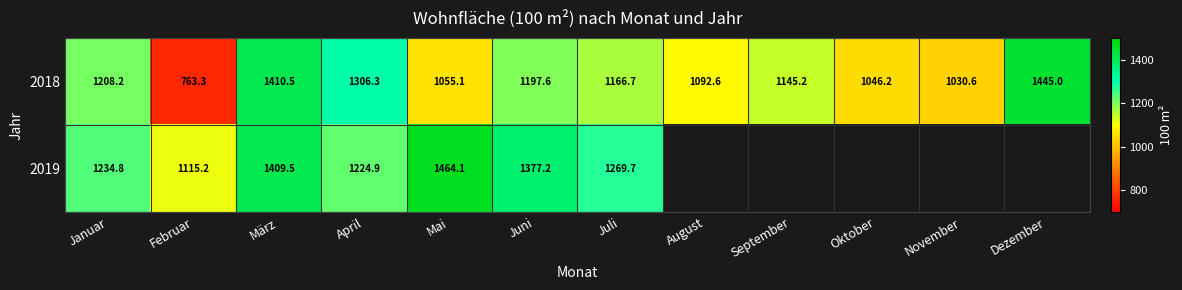

How many categories are shown in the chart?

12